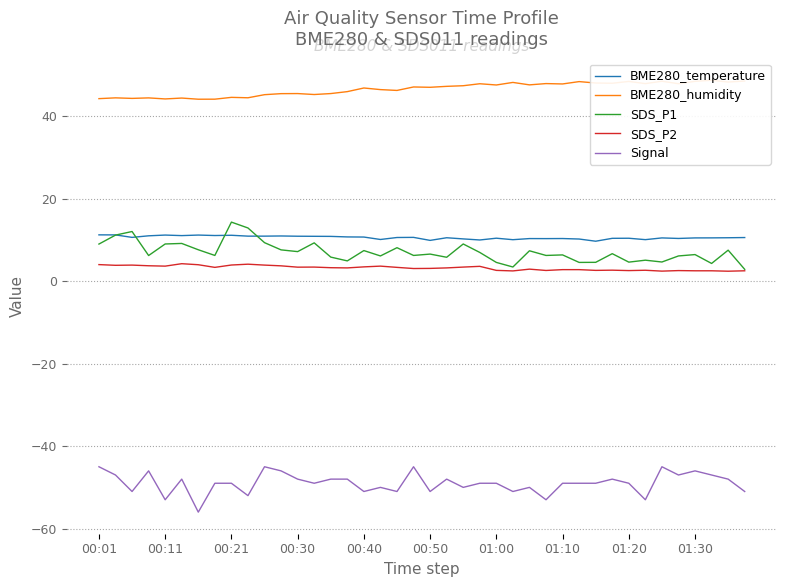

In SDS_P1, how many points are lower than both neighbors (excluding endpoints)?

13